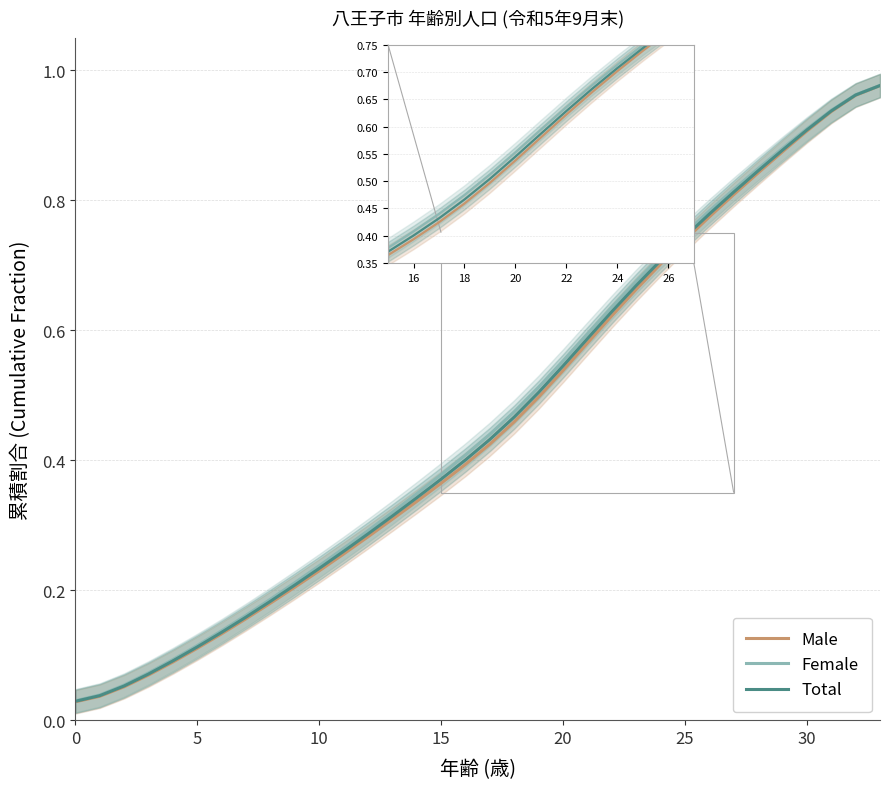

Which series changed the most between 20 and 9?

Male